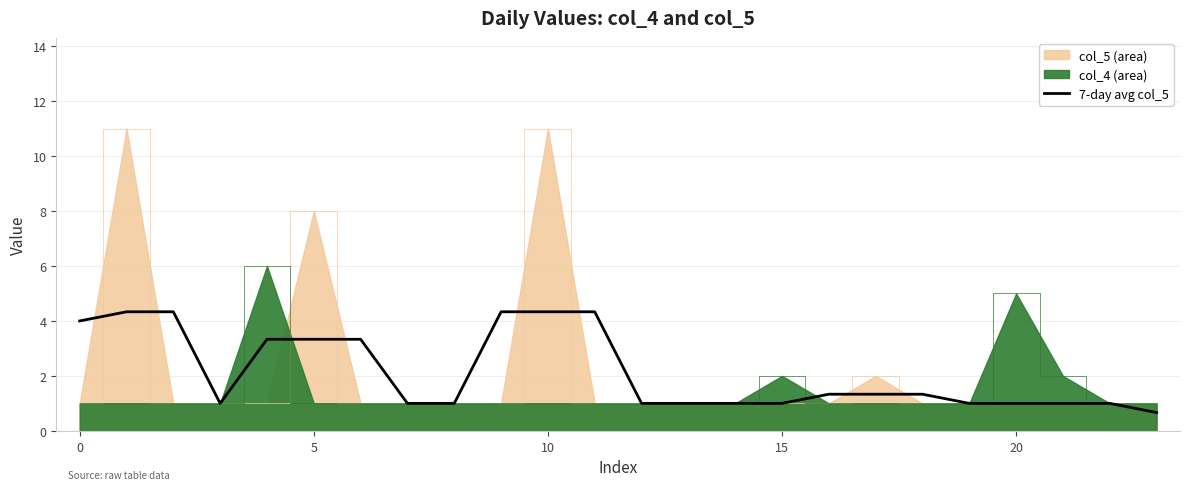

What is the minimum value shown in the chart?

0.7